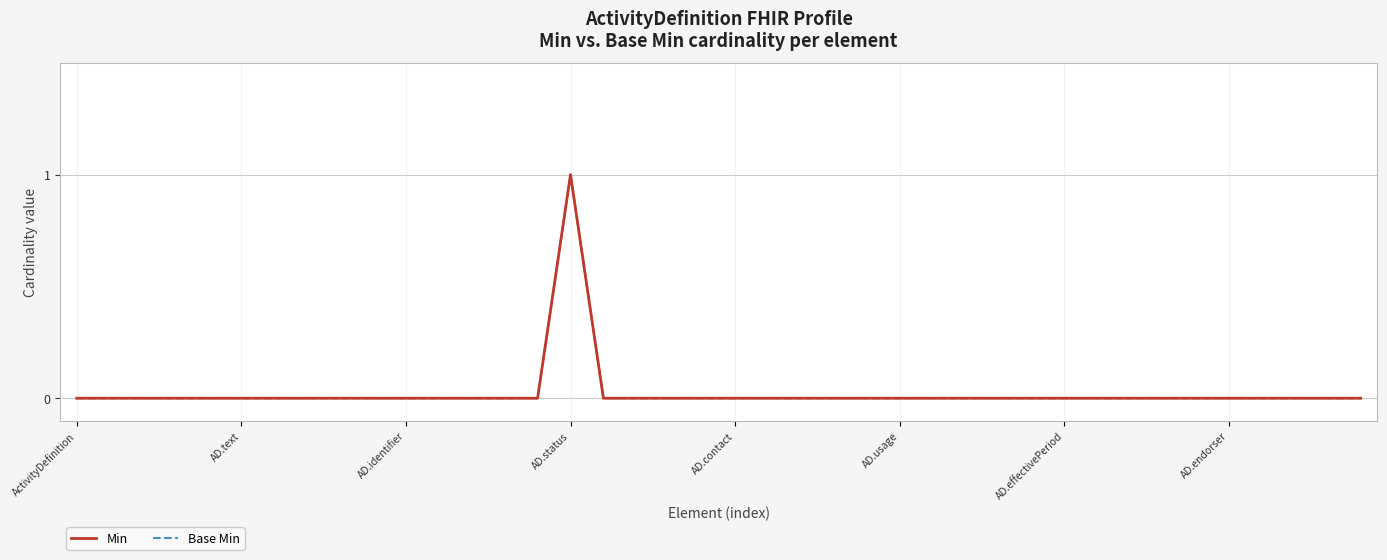

What is the label of the 12th point from the left?

11